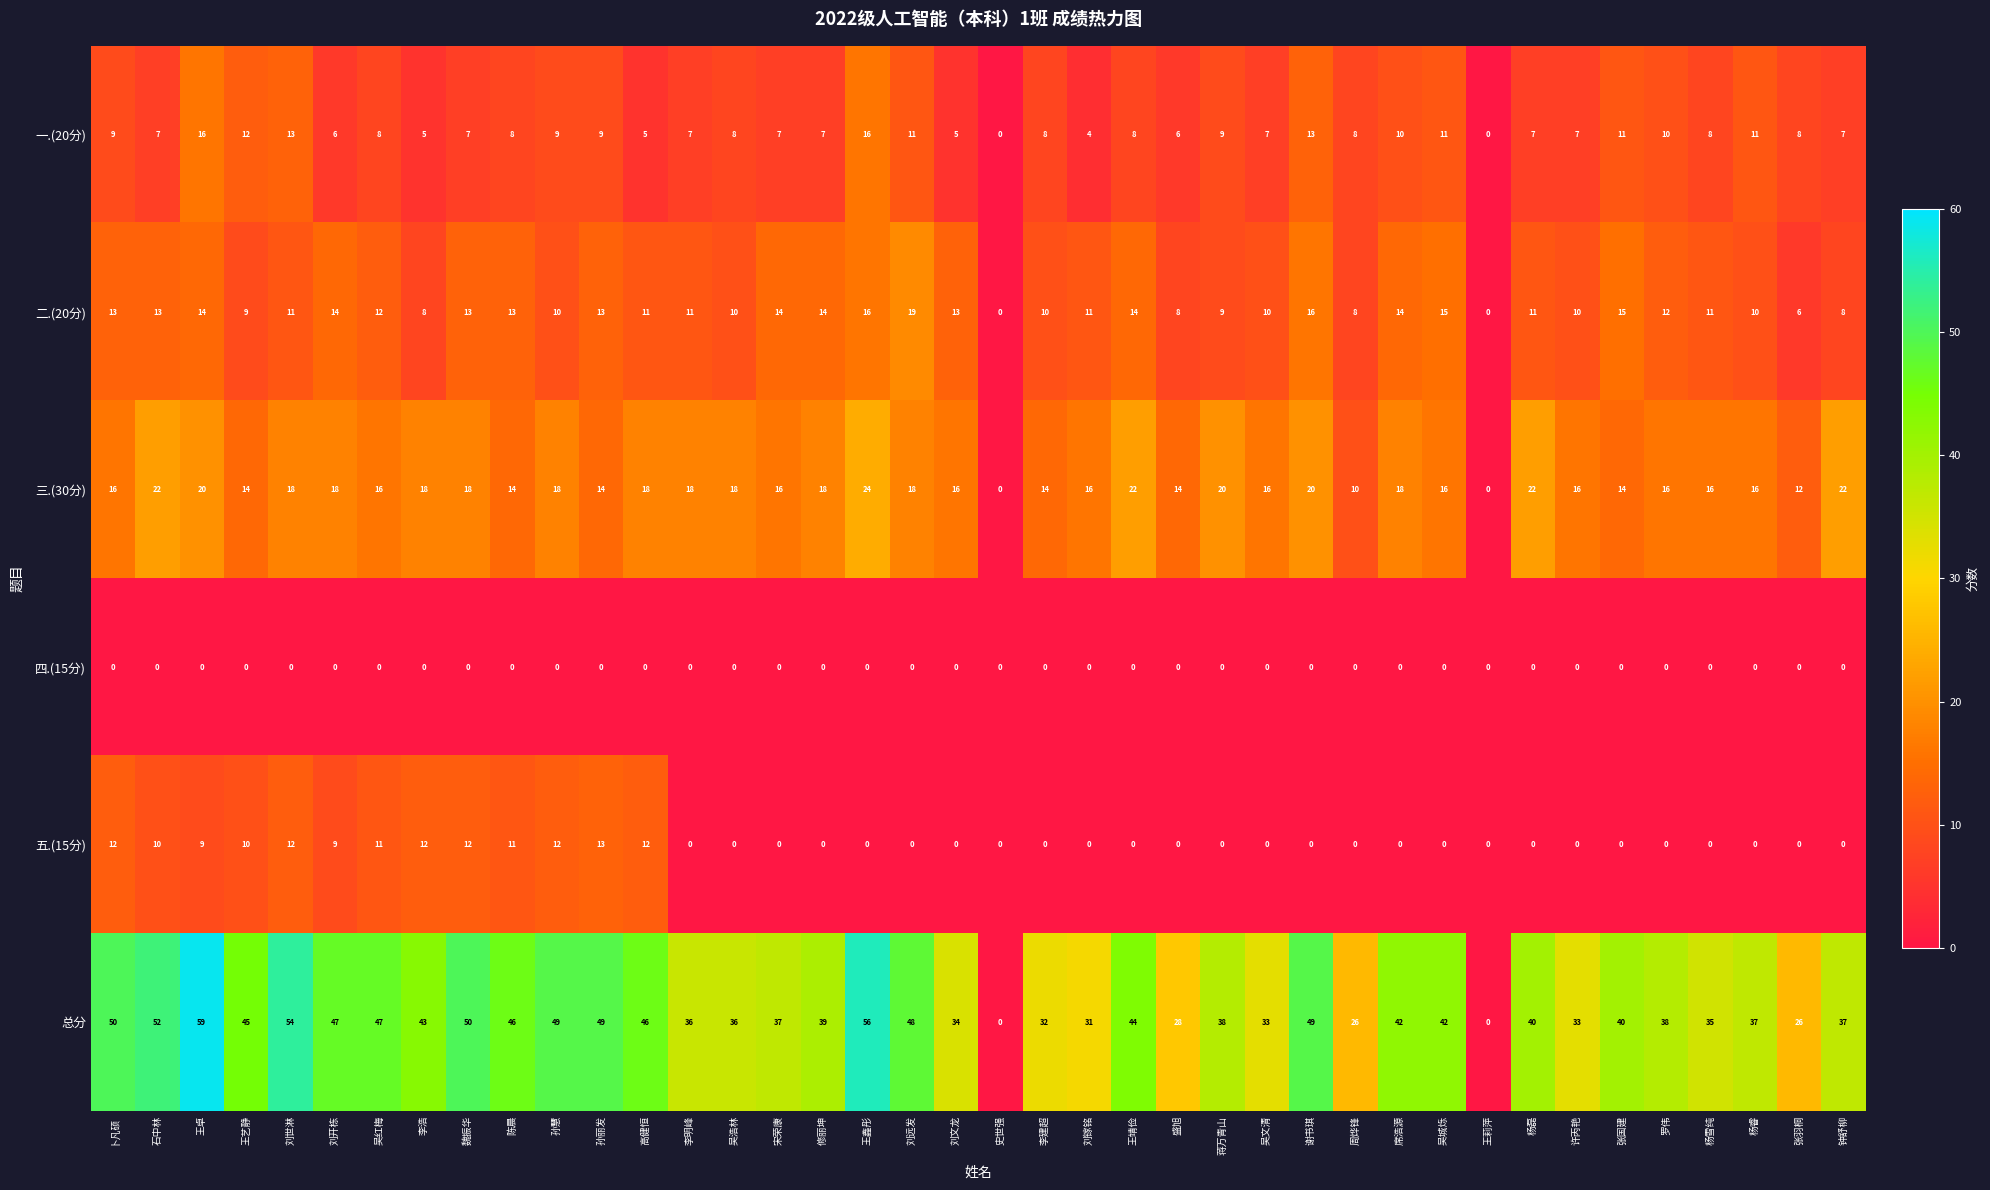

Is the value of 总分 at 钟舒柳 greater than the value of 二.(20分) at 陈晨?

Yes